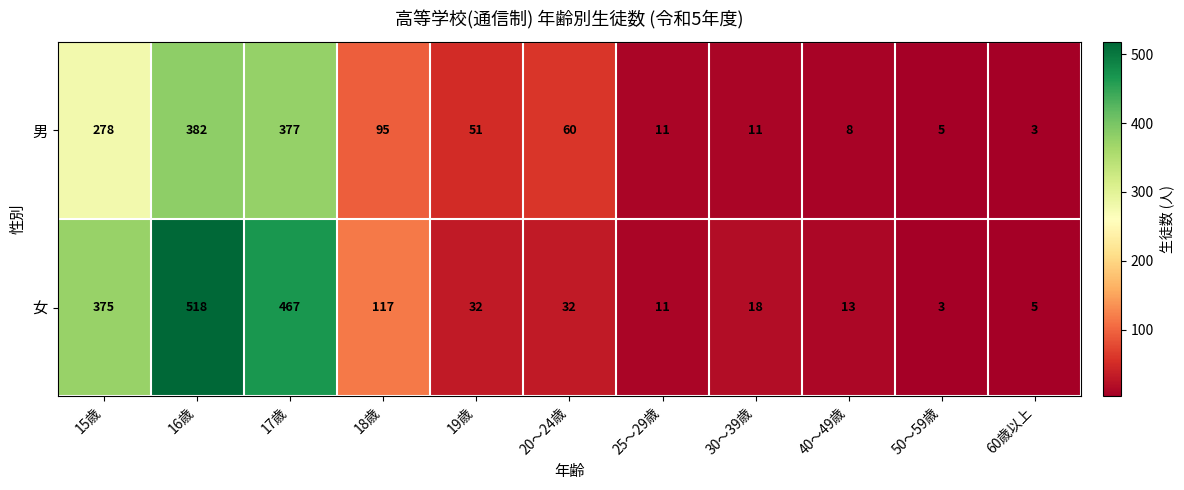

Rank the series by their maximum value, from lowest to highest.

男, 女